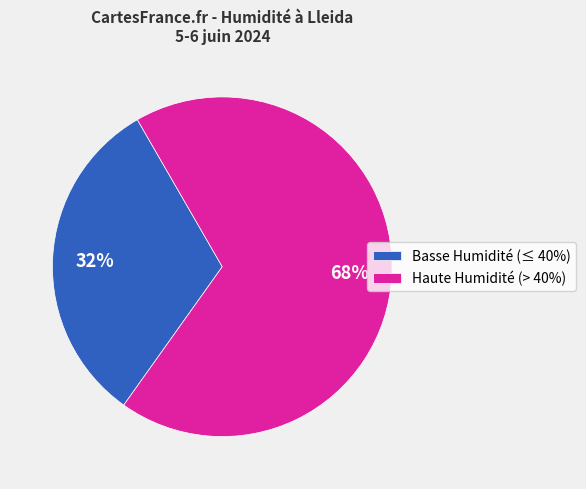

Is there a majority slice in this chart?

Yes